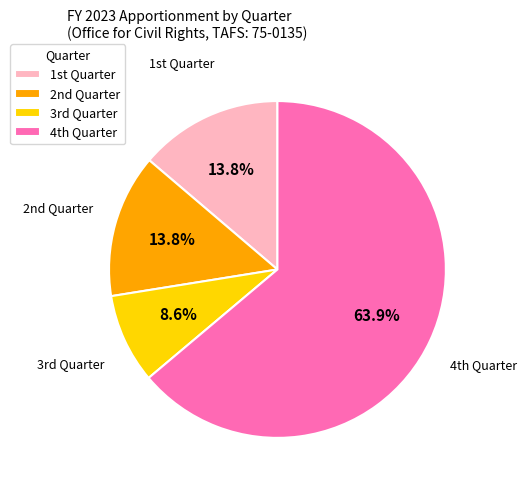

To the nearest percent, what is the difference between the largest and smallest slice percentages?

55%